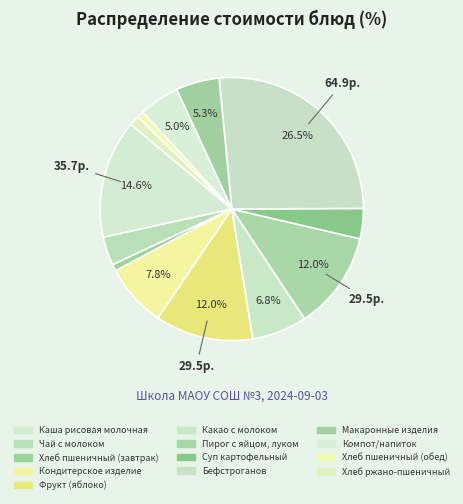

Between Пирог с яйцом, луком and Макаронные изделия, which is larger?

Пирог с яйцом, луком